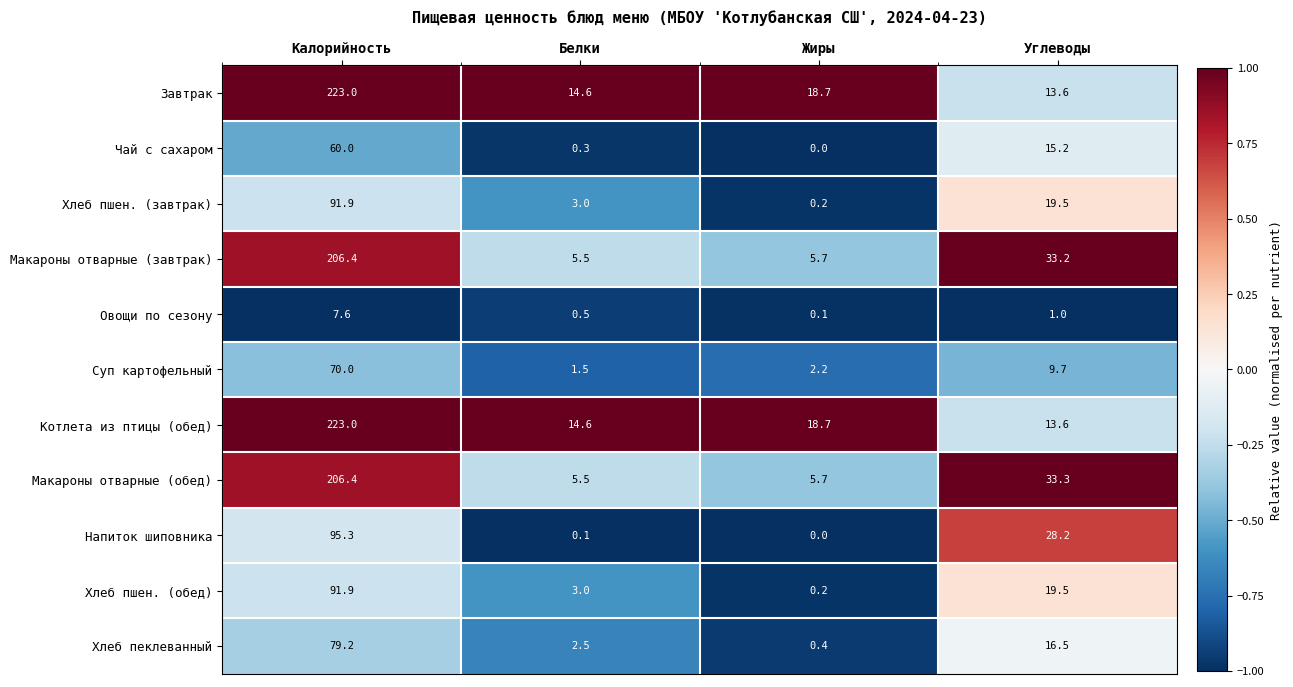

At which label does Овощи по сезону first exceed 1?

Калорийность